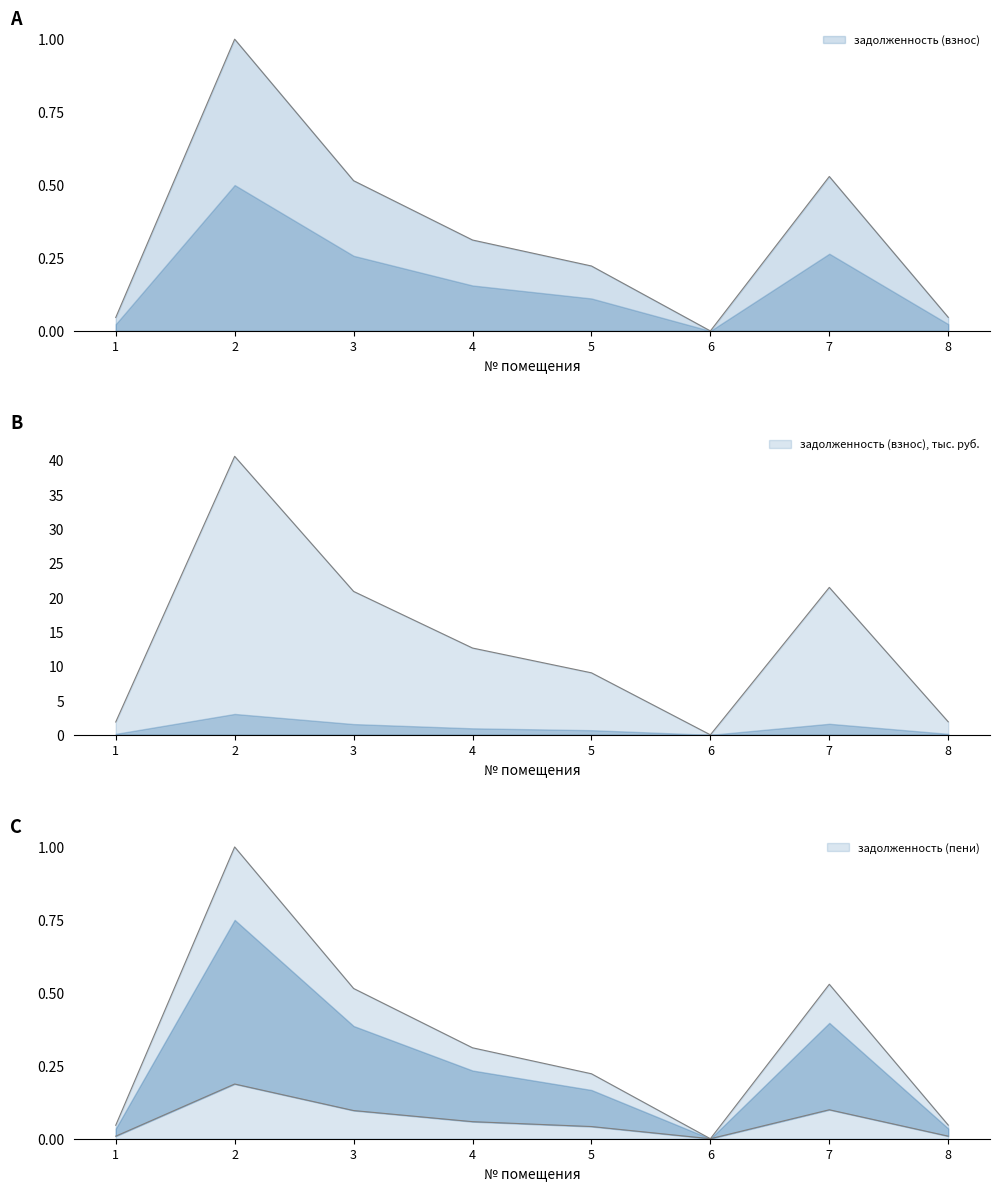

List the labels in order of задолженность (пени) value, largest first.

2, 7, 3, 4, 5, 8, 1, 6